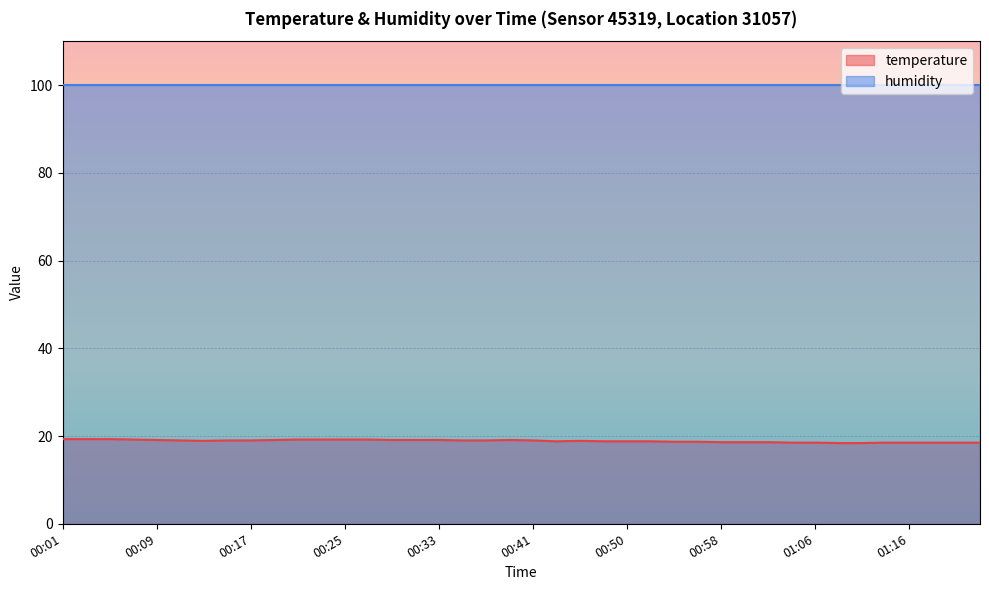

What is the average value?

18.9